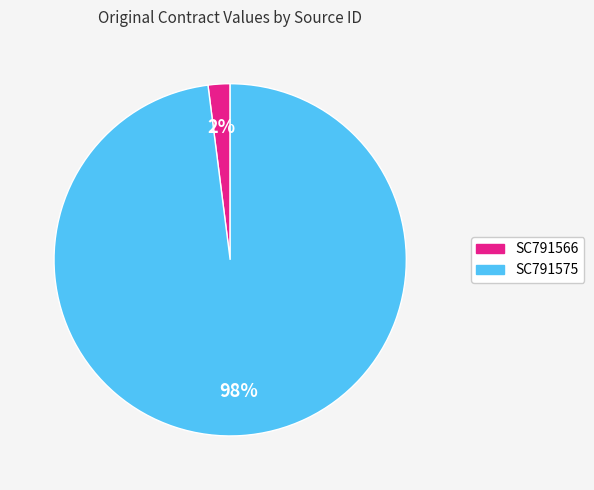

How many segments does this pie chart have?

2